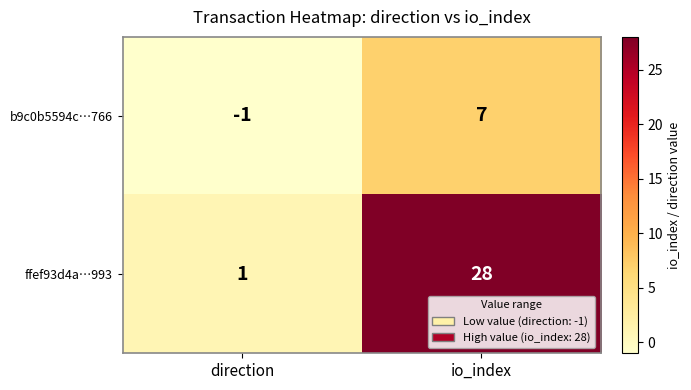

Reading left to right, list all the values displayed in this chart.

b9c0b5594c…766: -1	7
ffef93d4a…993: 1	28